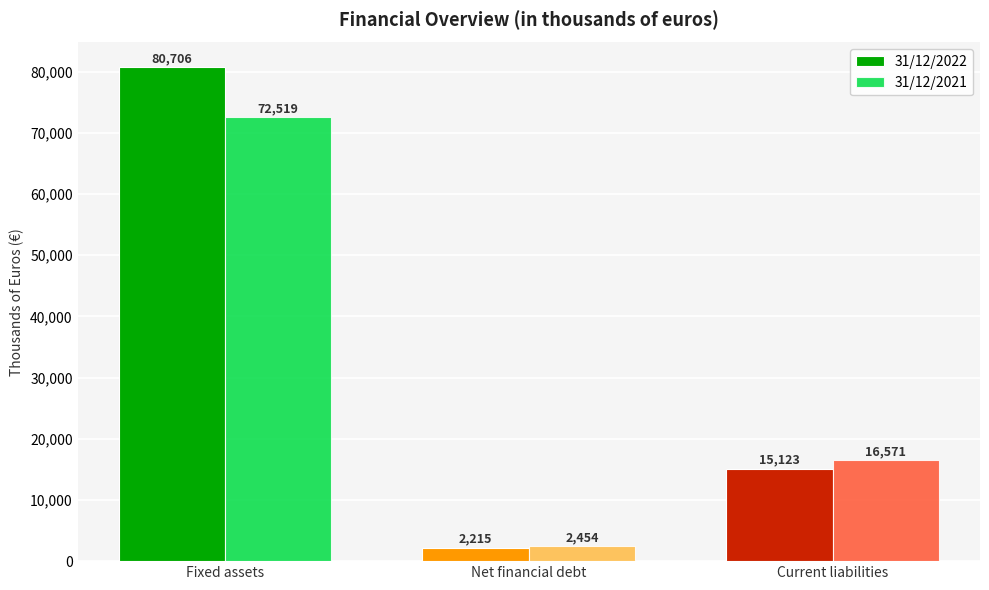

What is the average value of the 31/12/2021 series?

30515